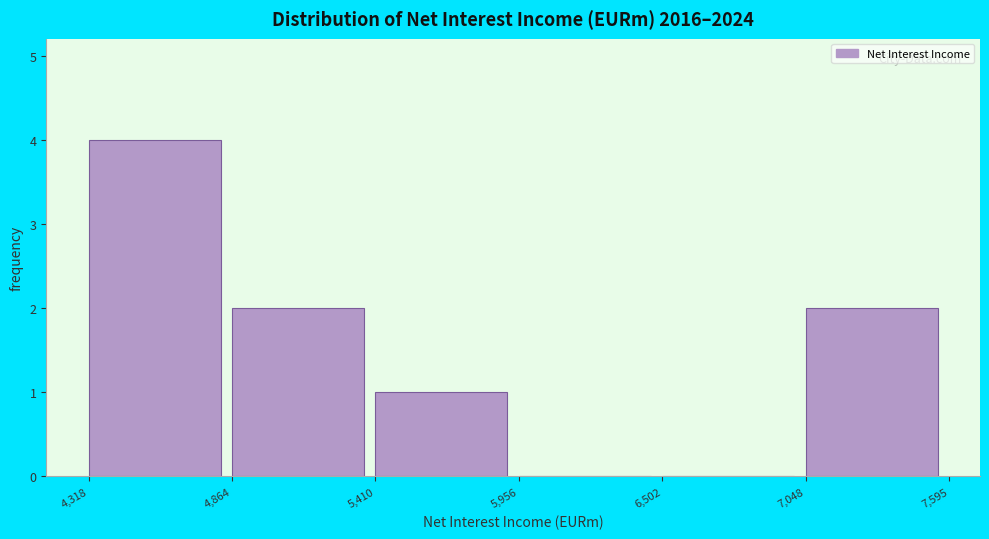

How tall is the bar that spans 4,864 to 5,410 on the x-axis? The values are not printed on the chart, so give them approximately, as read against the axis.

2